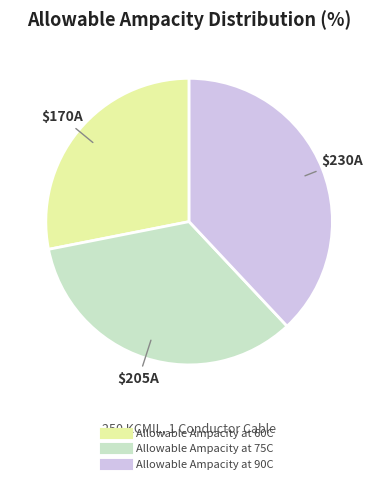

How many segments does this pie chart have?

3